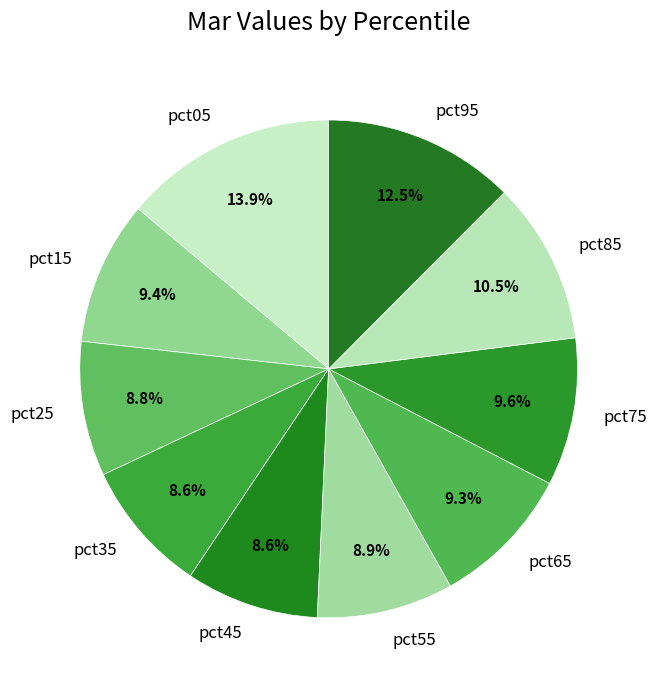

To the nearest percent, what is the average slice percentage?

10%